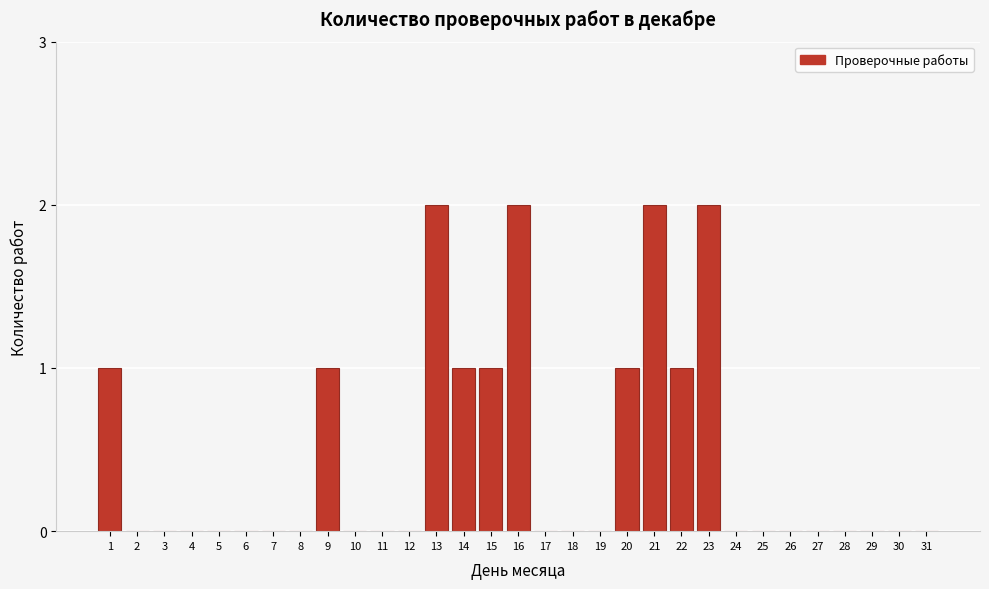

True or false: the data shows 0 at 24.

True